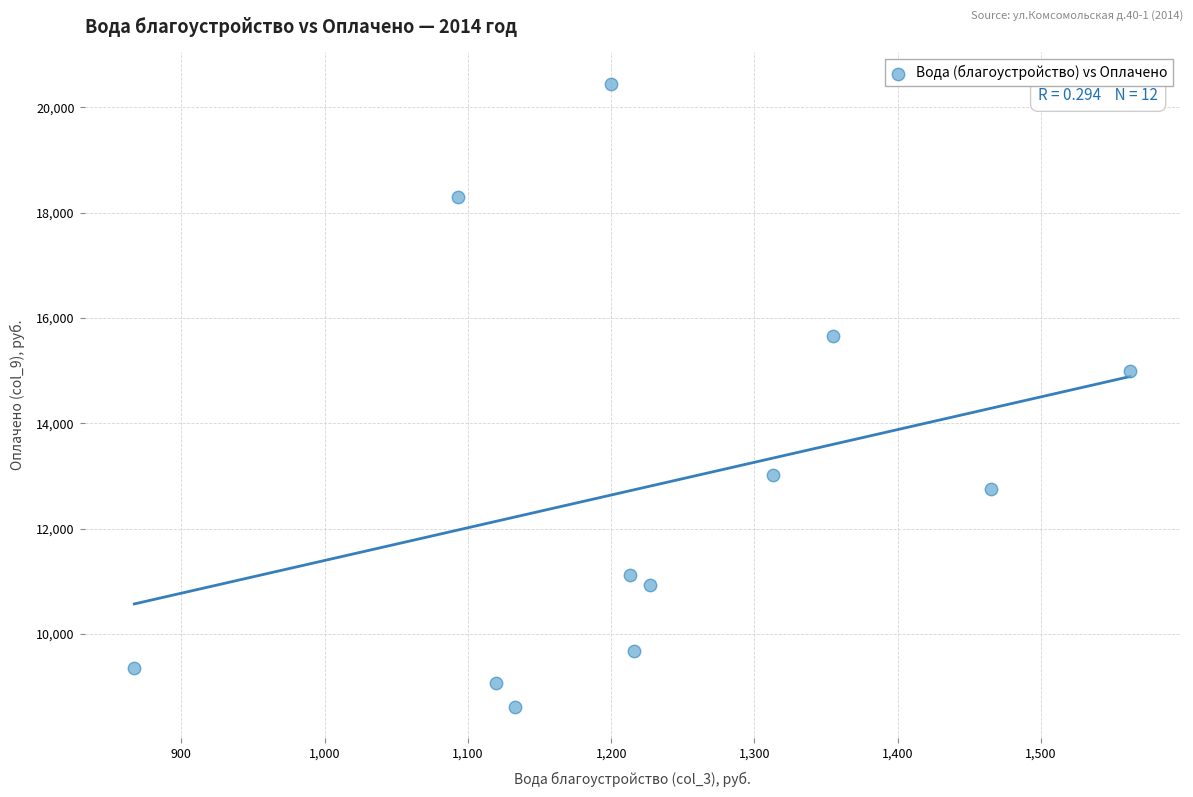

What Y value in the scatter plot is closest to 14535?

14985.4